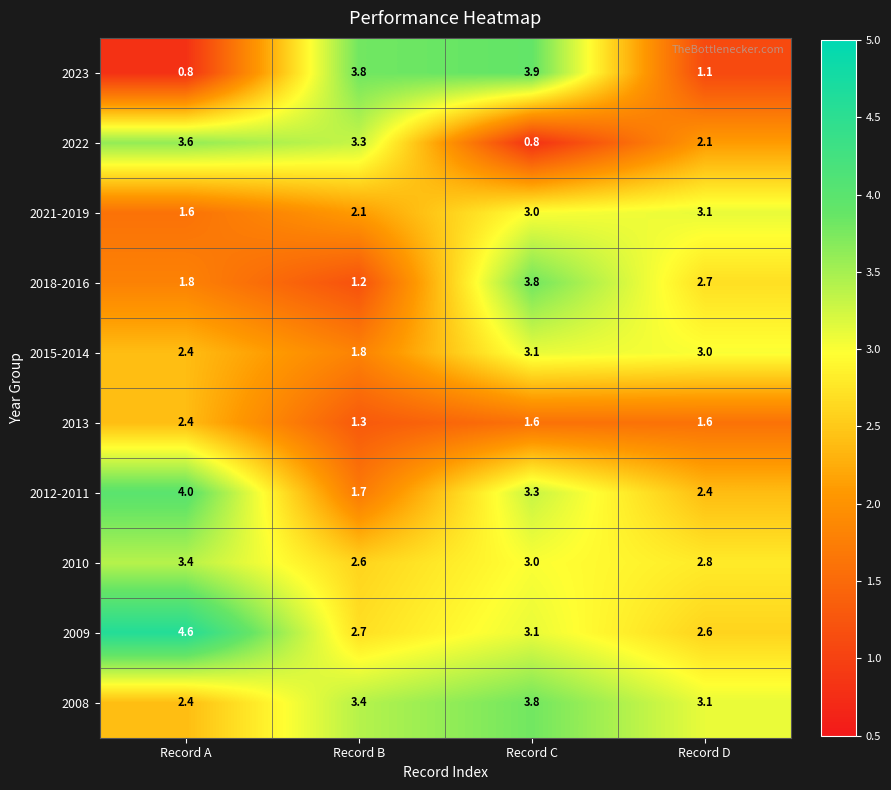

List the labels in order of 2023 value, smallest first.

Record A, Record D, Record B, Record C